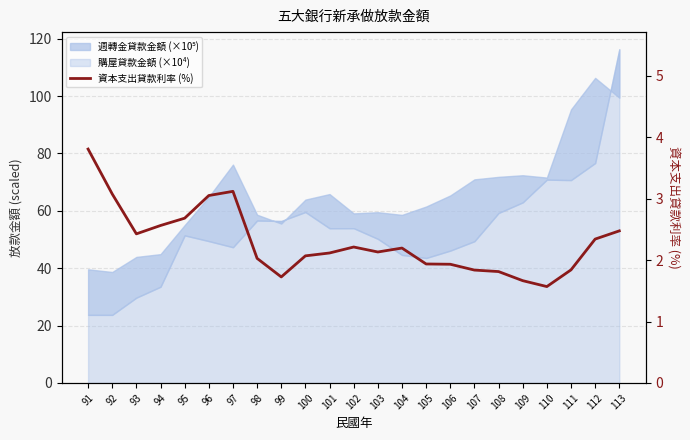

What is the difference between the values at 107 and 95?

0.8